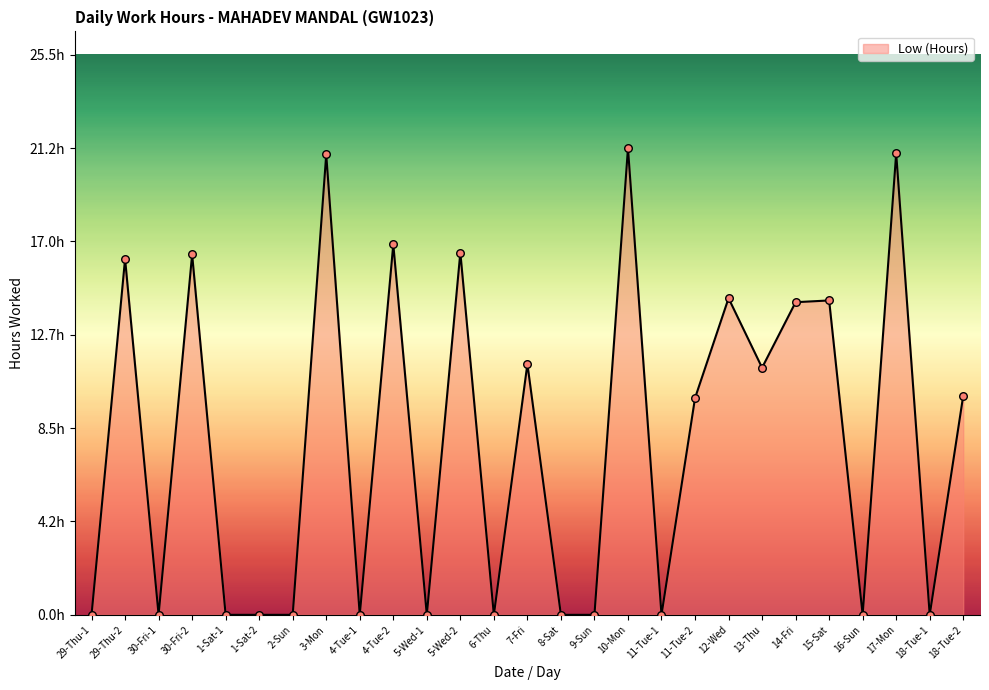

Which has a higher value, 1-Sat-2 or 7-Fri?

7-Fri